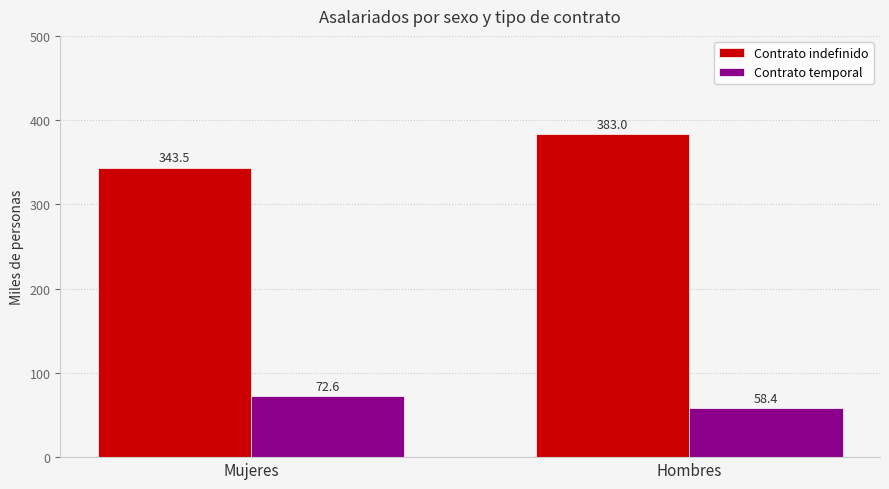

List the labels in order of Contrato temporal value, smallest first.

Hombres, Mujeres